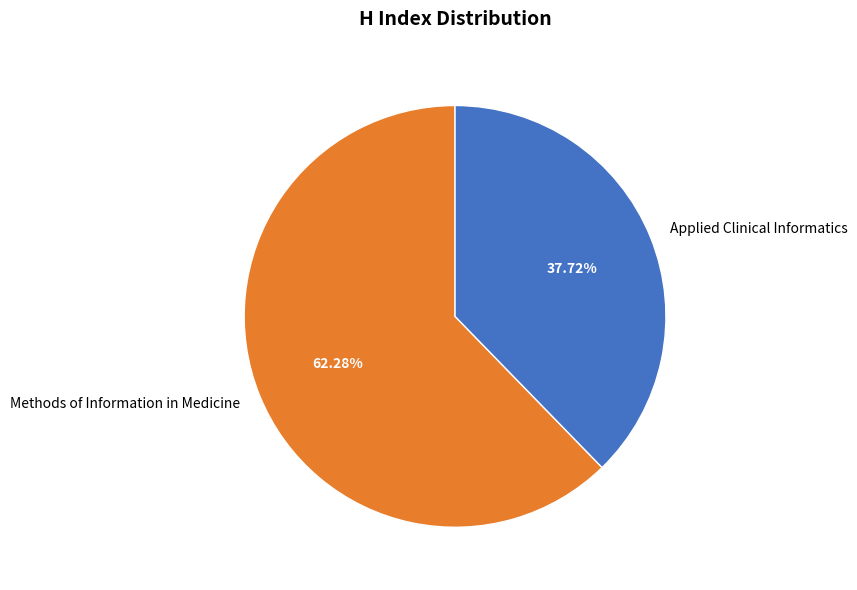

Is Applied Clinical Informatics the majority of the pie?

No